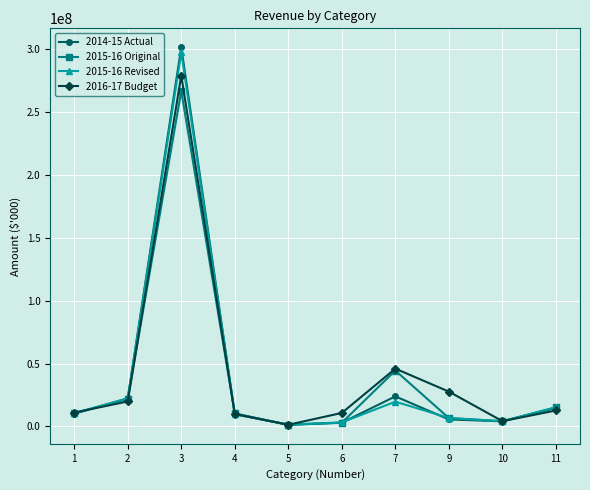

Count the number of categories in the chart.

10